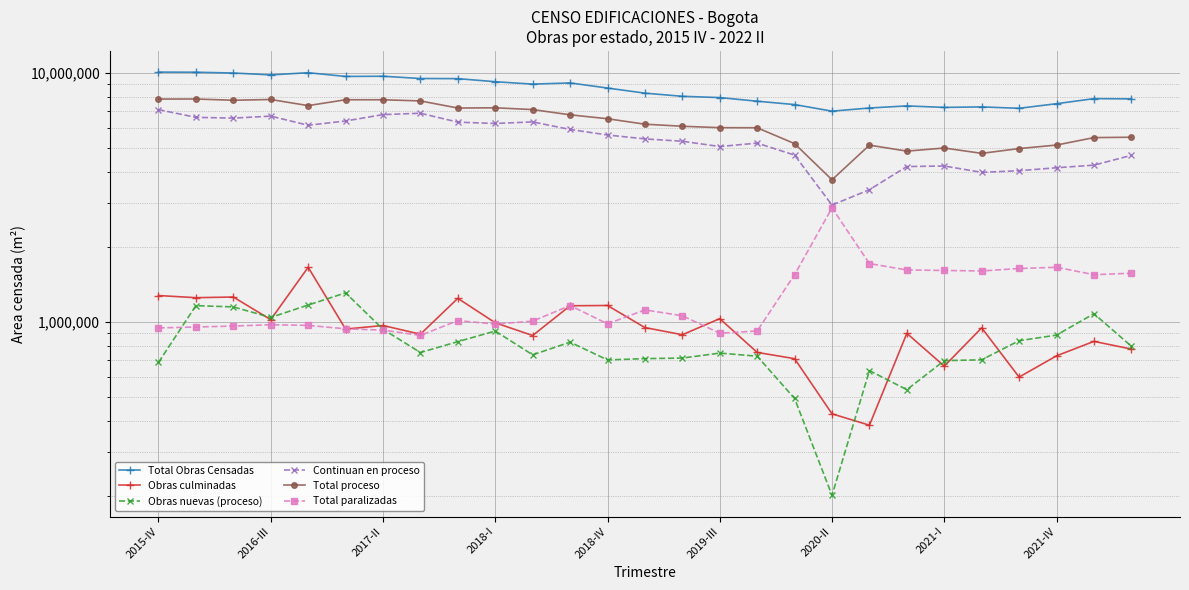

What is the average value of the Continuan en proceso series?

5377932